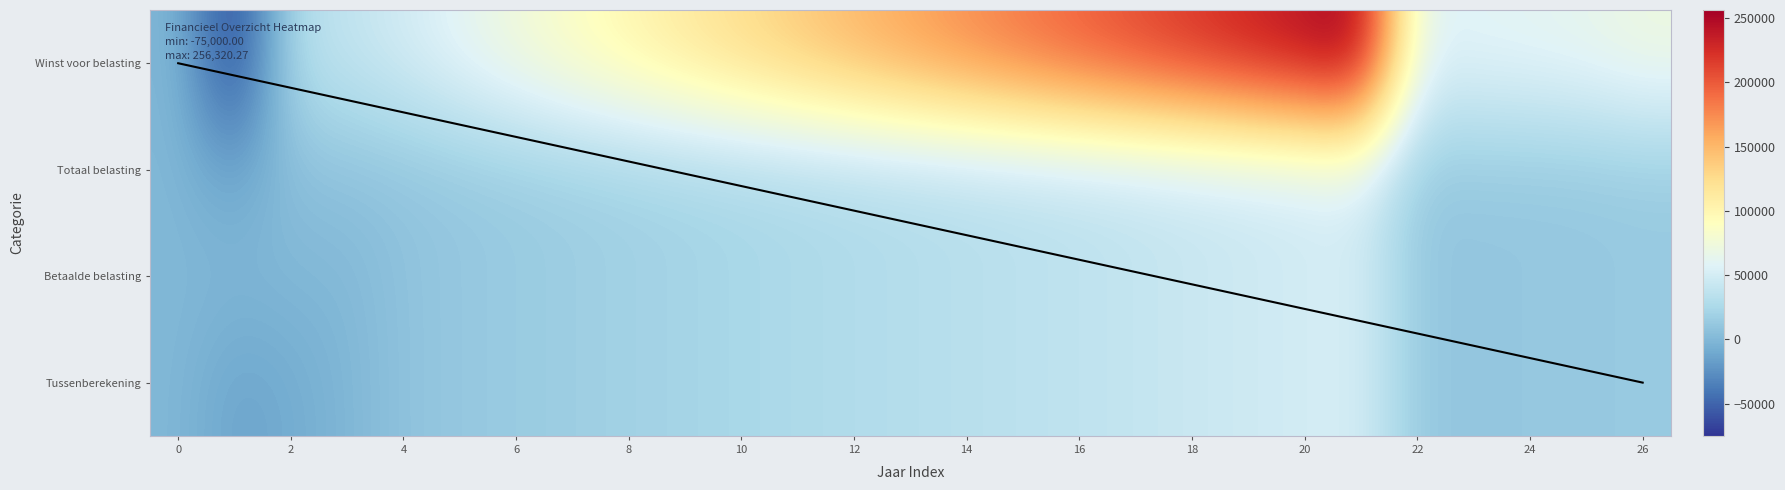

At which category is the sum across all series the highest?

21